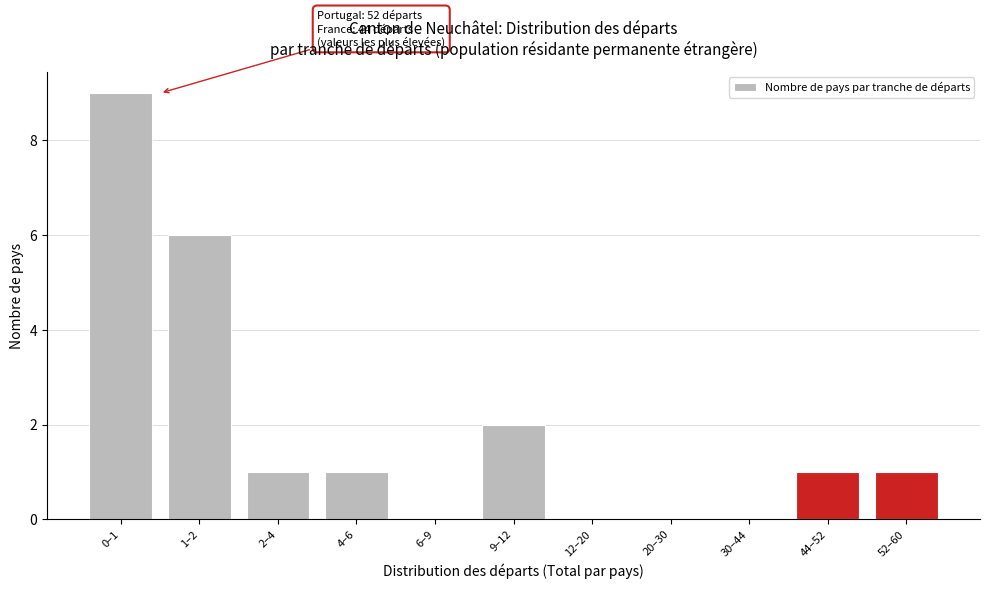

Reading right to left, extract all data points from this chart.

52–60=1	44–52=1	30–44=0	20–30=0	12–20=0	9–12=2	6–9=0	4–6=1	2–4=1	1–2=6	0–1=9